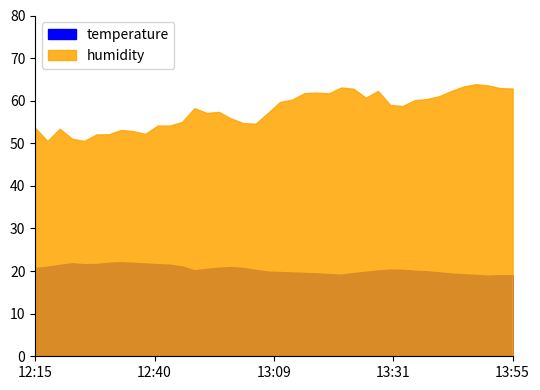

What is the total value across all series at 13:36?

80.2